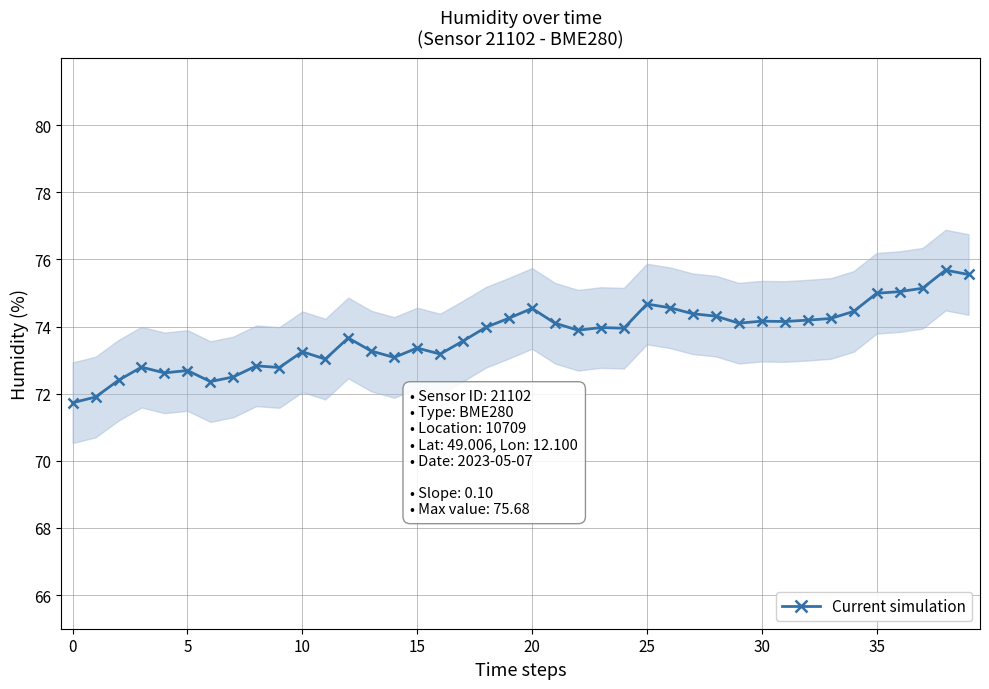

What is the minimum value for Current simulation?

71.7